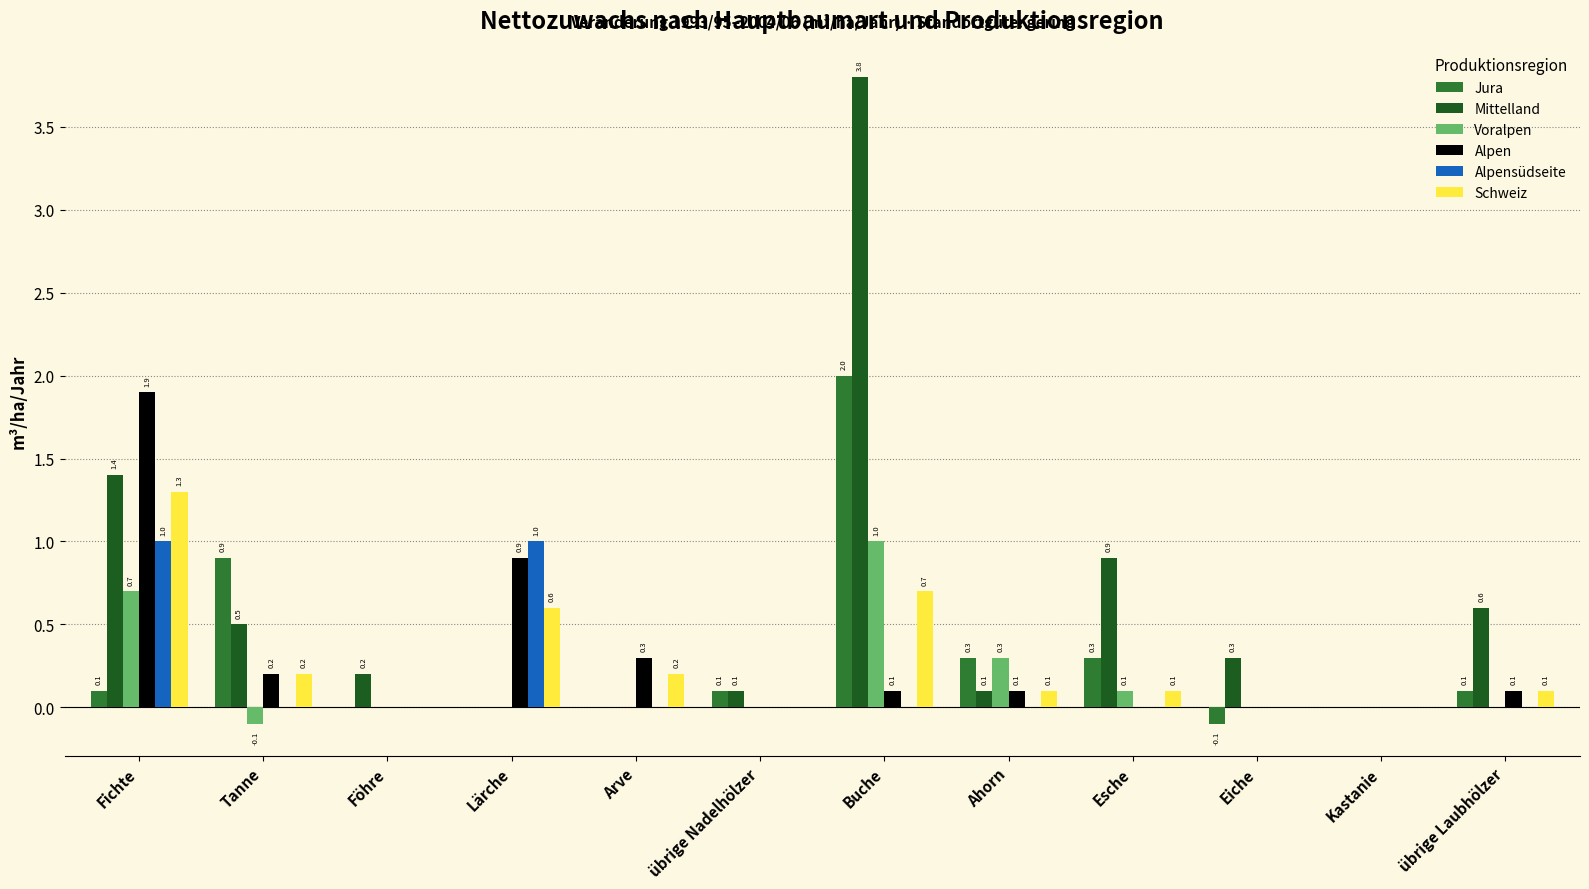

At which category does the chart reach its peak across all series?

Buche